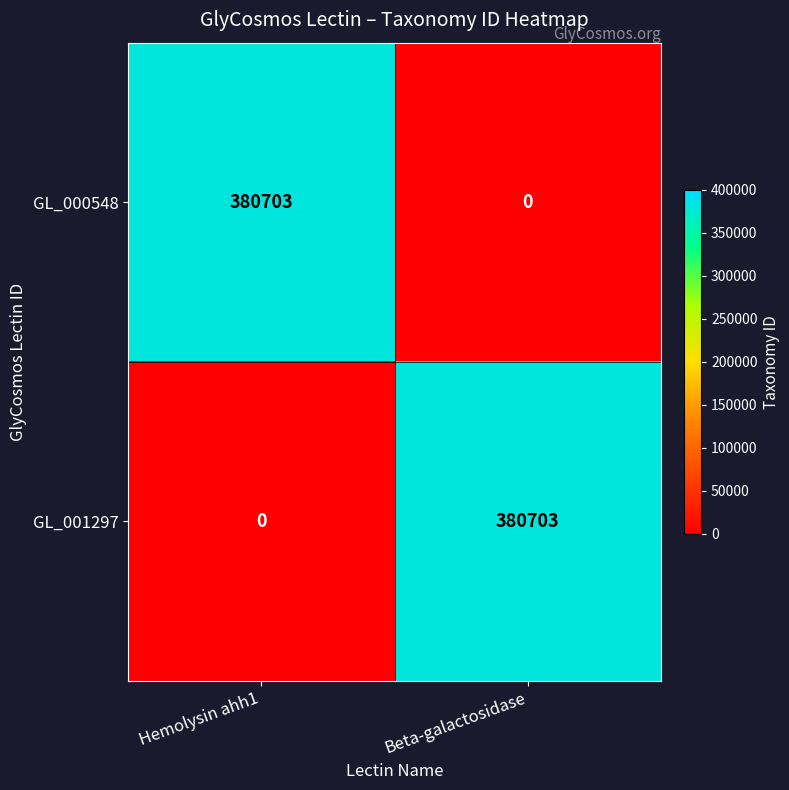

Reading right to left, list all the values displayed in this chart.

GL_000548: 0	380703
GL_001297: 380703	0